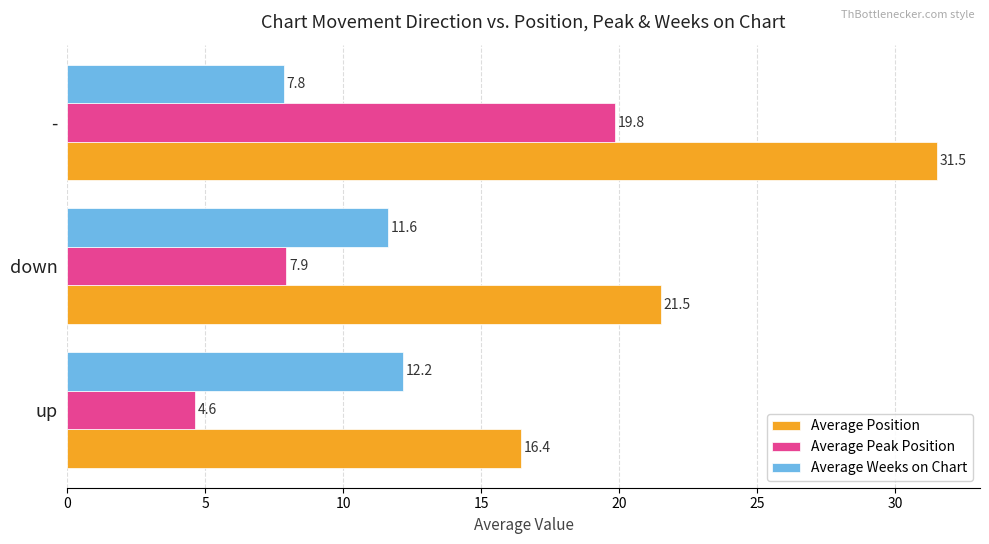

The Average Position series shows 11.8 at down. True or false?

False